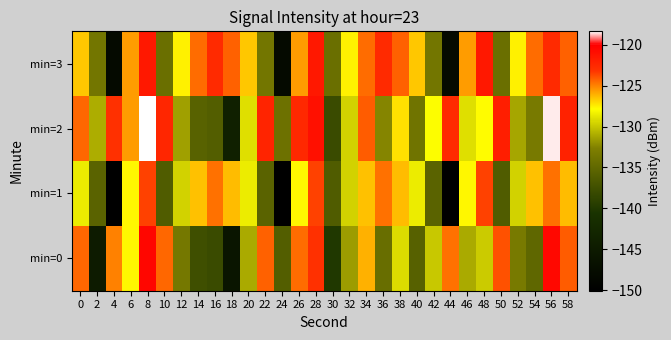

What is the spread (max minus min) of values at 54?

10.7